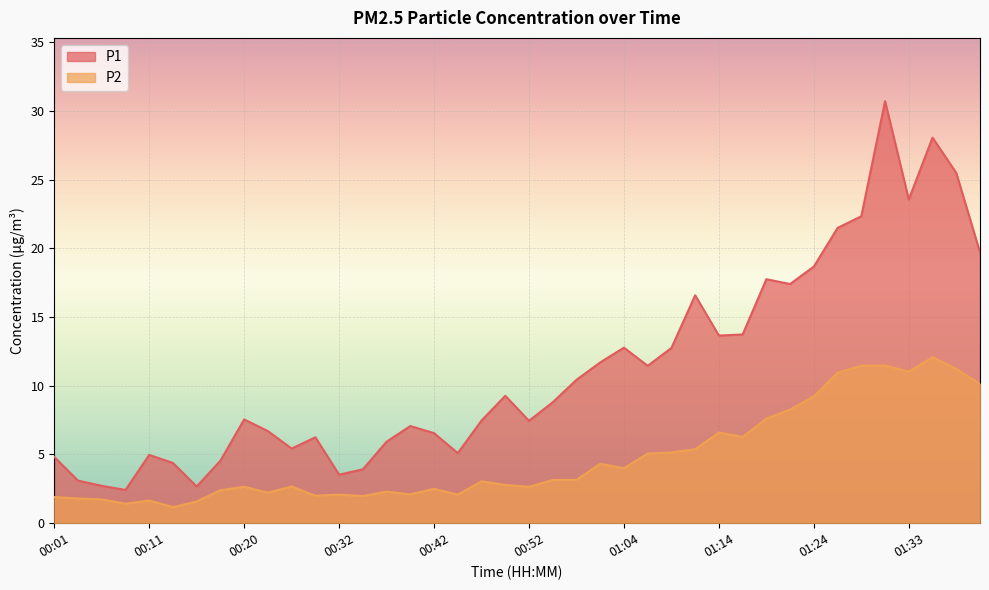

Where is P2 nearest to the value 6?

01:16